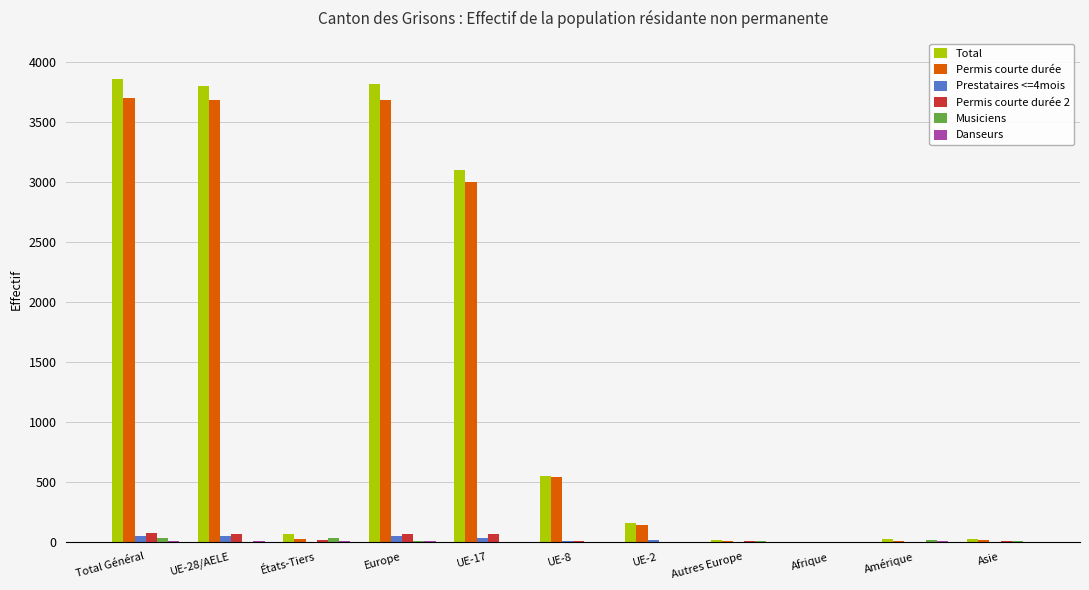

Which series has the widest spread of values?

Total